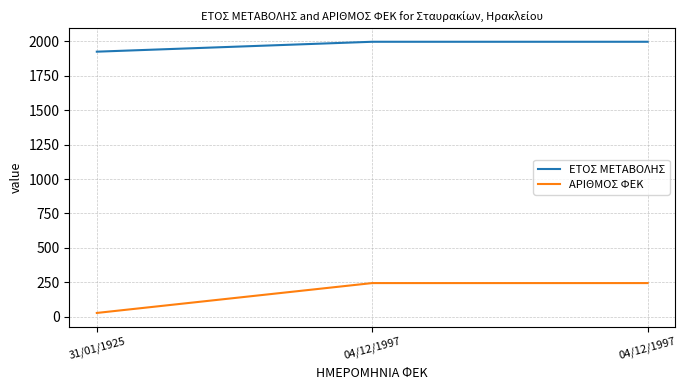

What is the spread (max minus min) of values at 31/01/1925?

1898